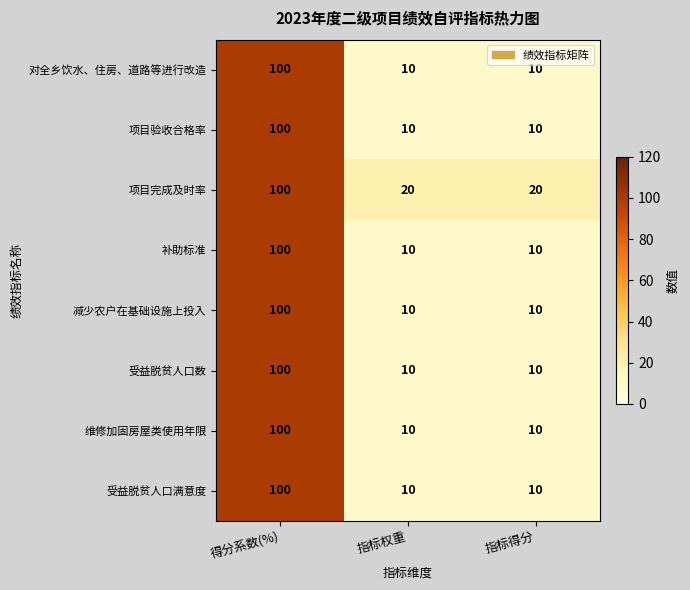

What is the average value of the 受益脱贫人口数 series?

40